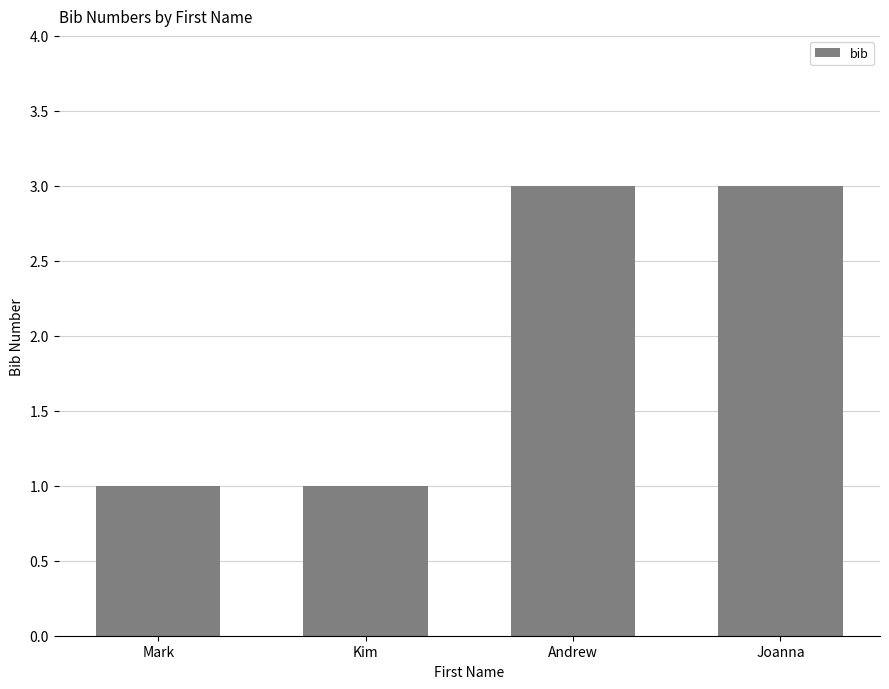

What is the difference between the maximum and second lowest values?

2